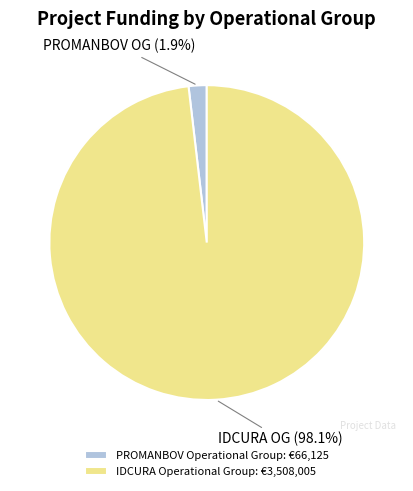

Is there a majority slice in this chart?

Yes